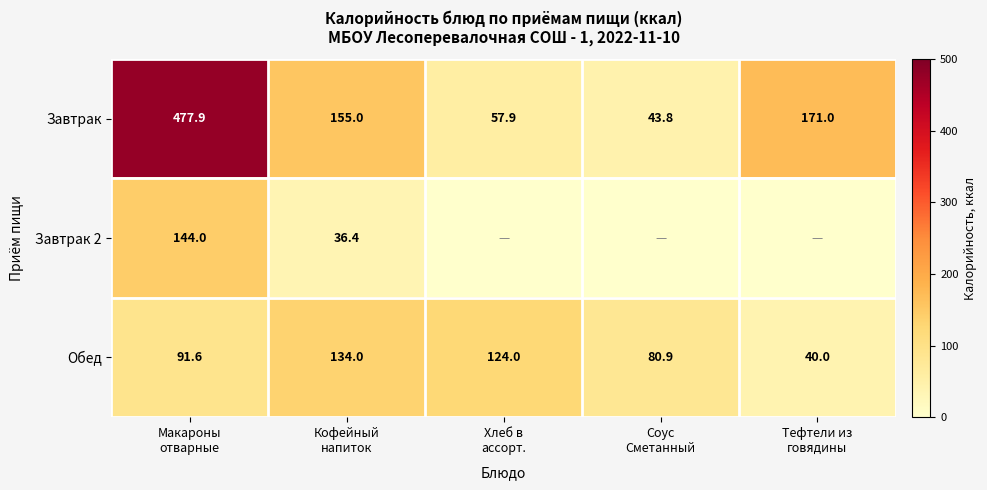

At how many categories does at least one series exceed 458?

1